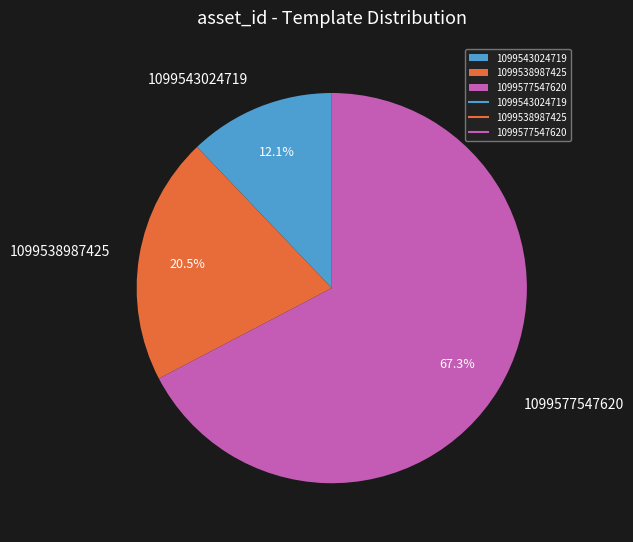

How much of the chart is everything except 1099538987425?

79.5%